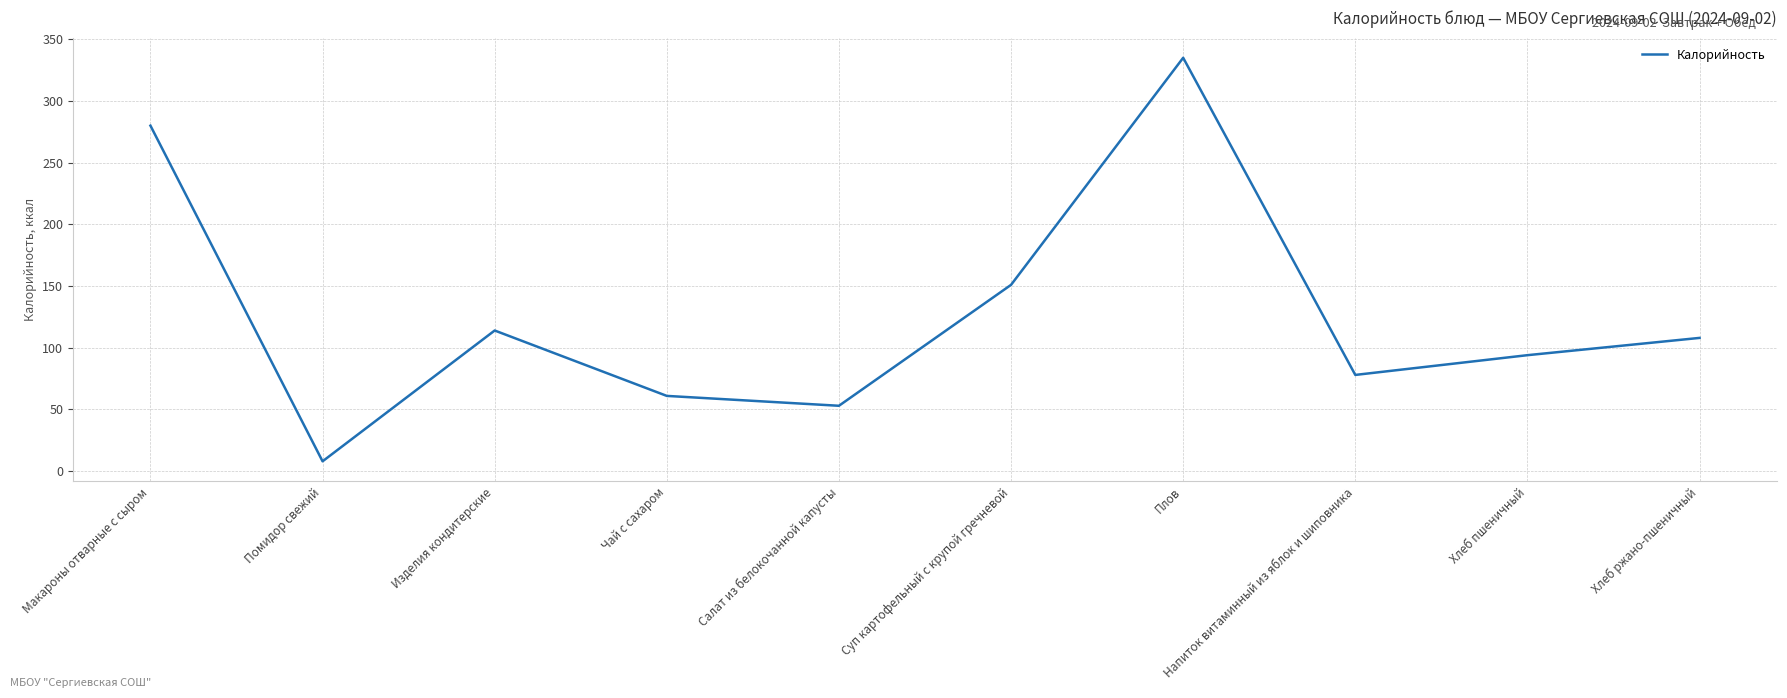

The chart shows a value of 151 at Суп картофельный с крупой гречневой. True or false?

True